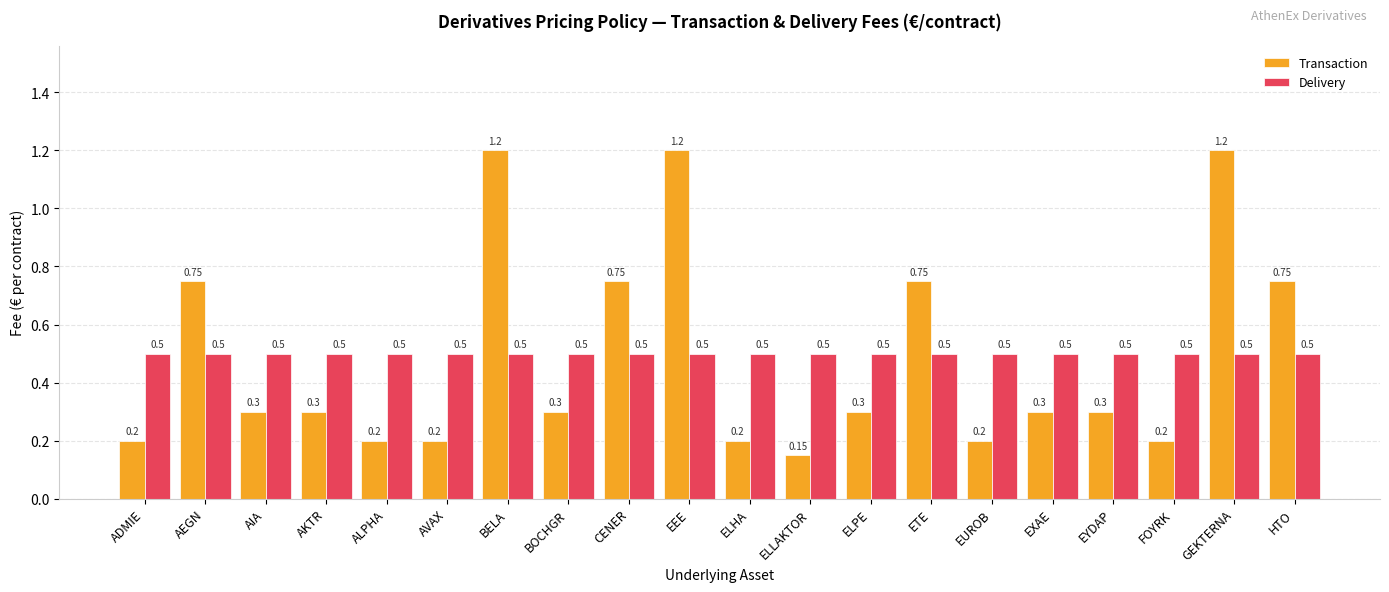

What is the difference between the second highest and second lowest values in the Transaction series?

1.0